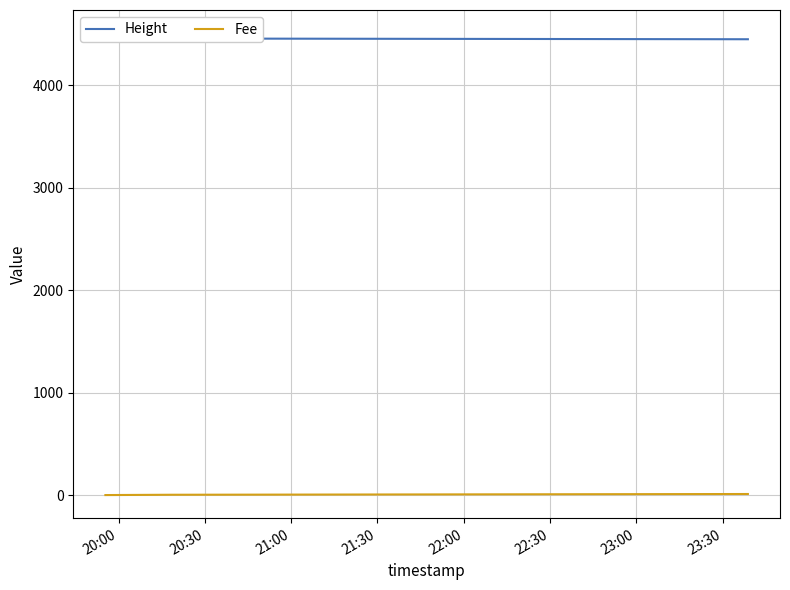

At which label does Fee first exceed 3?

20:30